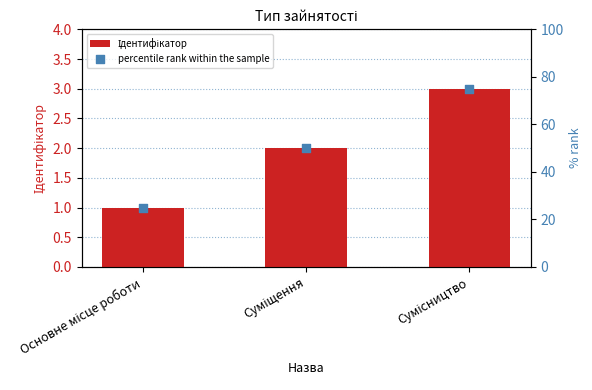

What are all the series names shown in the legend?

Ідентифікатор, percentile rank within the sample